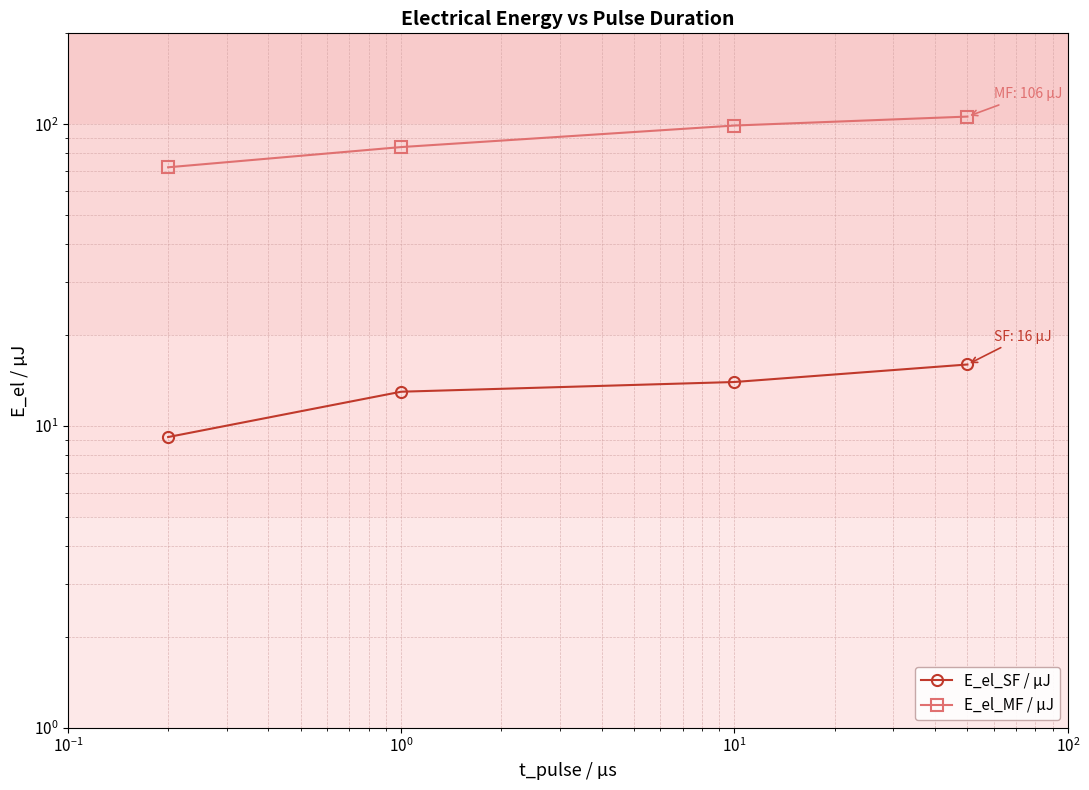

True or false: E_el_MF / µJ and E_el_SF / µJ cross at least once.

False